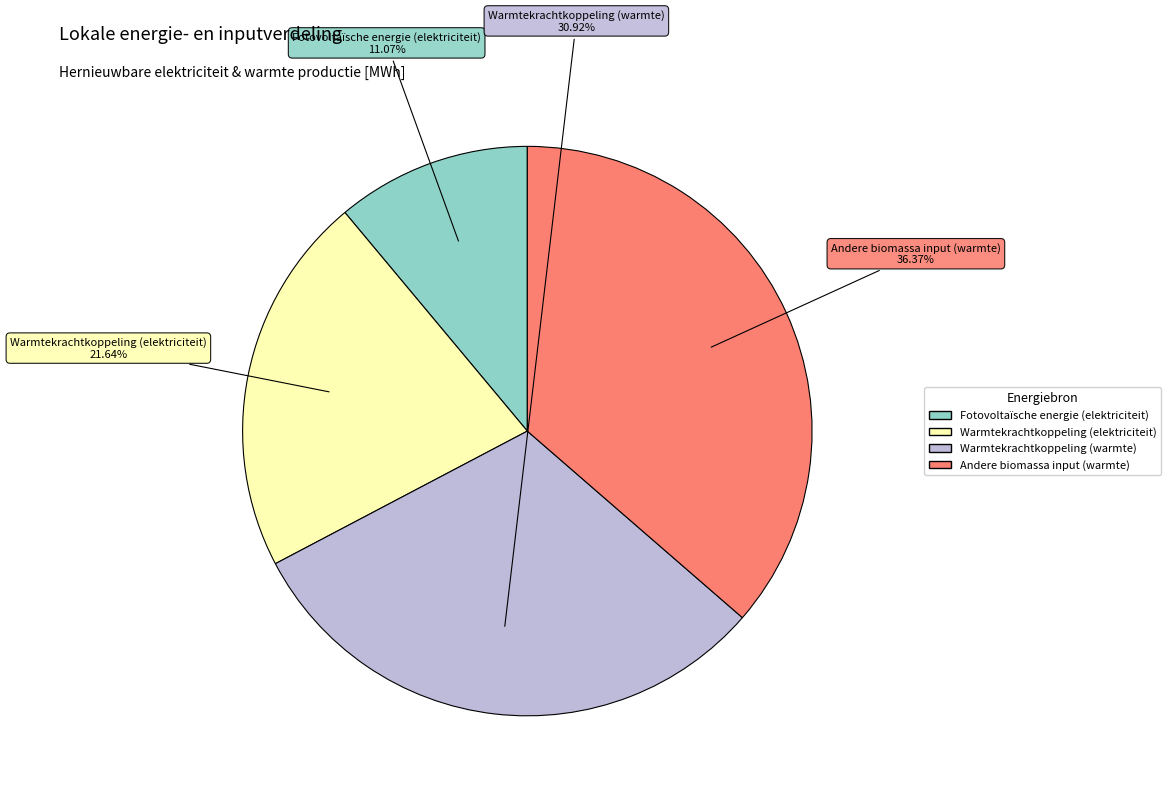

Rank the categories by value from highest to lowest.

Andere biomassa input (warmte), Warmtekrachtkoppeling (warmte), Warmtekrachtkoppeling (elektriciteit), Fotovoltaïsche energie (elektriciteit)